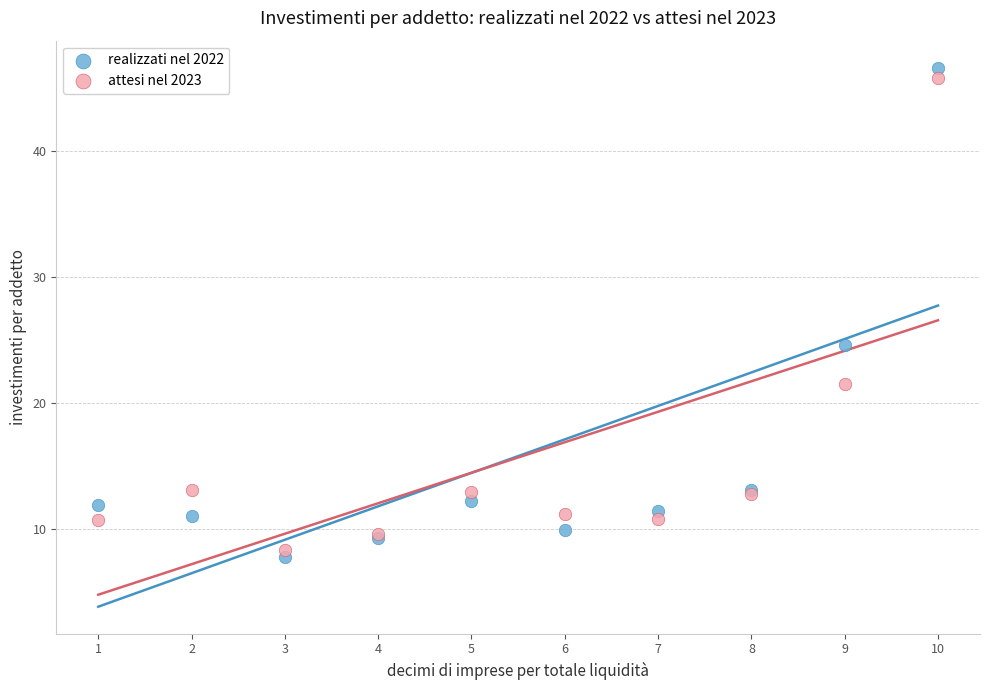

Which series has the largest Y range (max minus min)?

realizzati nel 2022